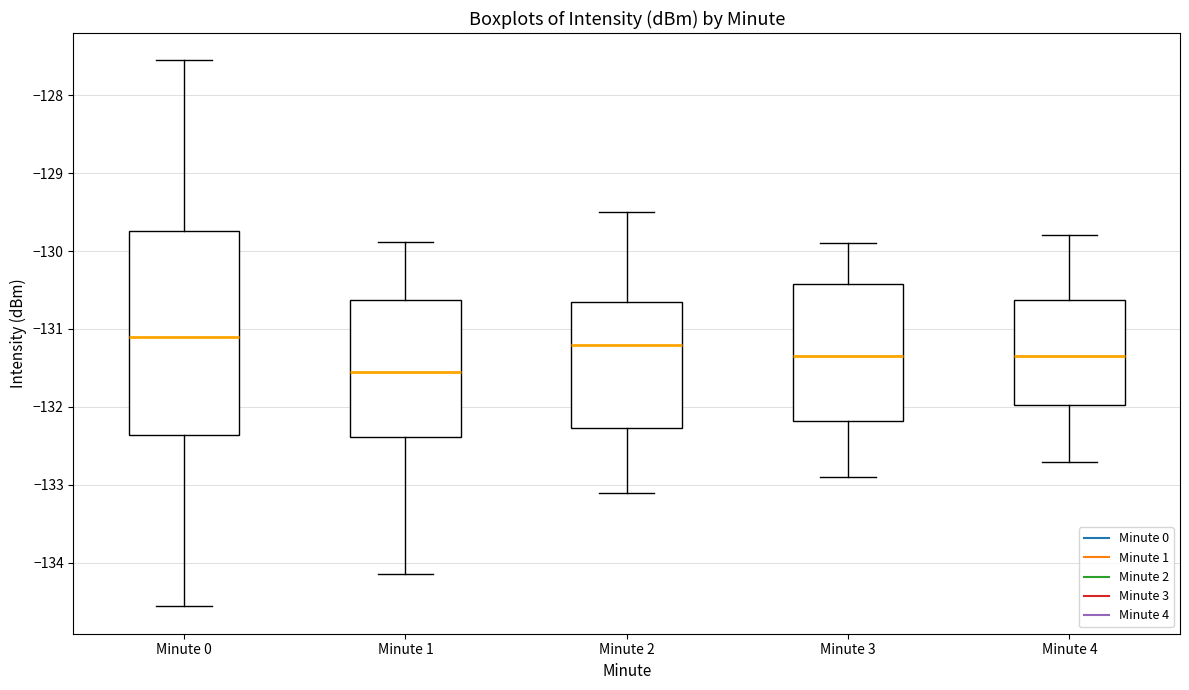

Where does the upper whisker of the box for Minute 4 end on the y-axis? The values are not printed on the chart, so give them approximately, as read against the axis.

-129.8